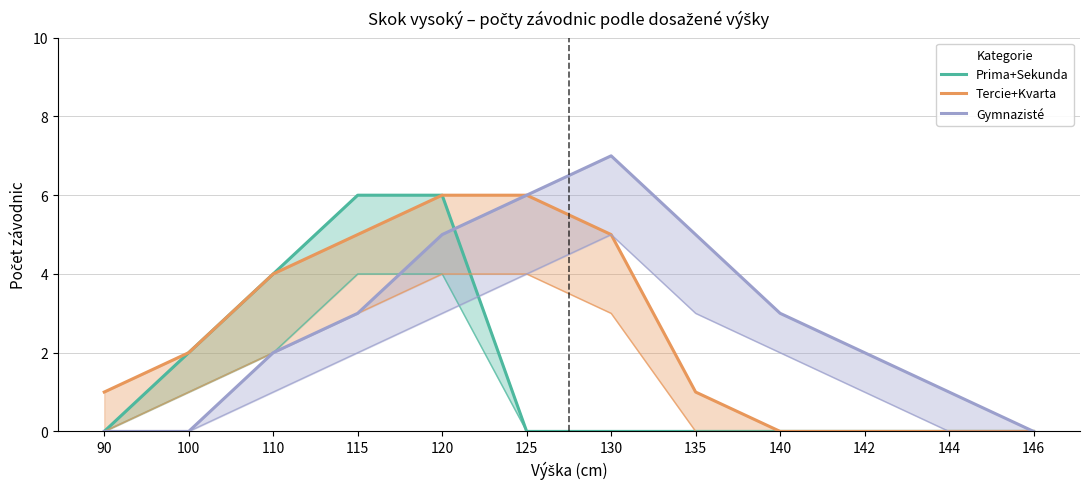

At which label does Gymnazisté first exceed 3?

120